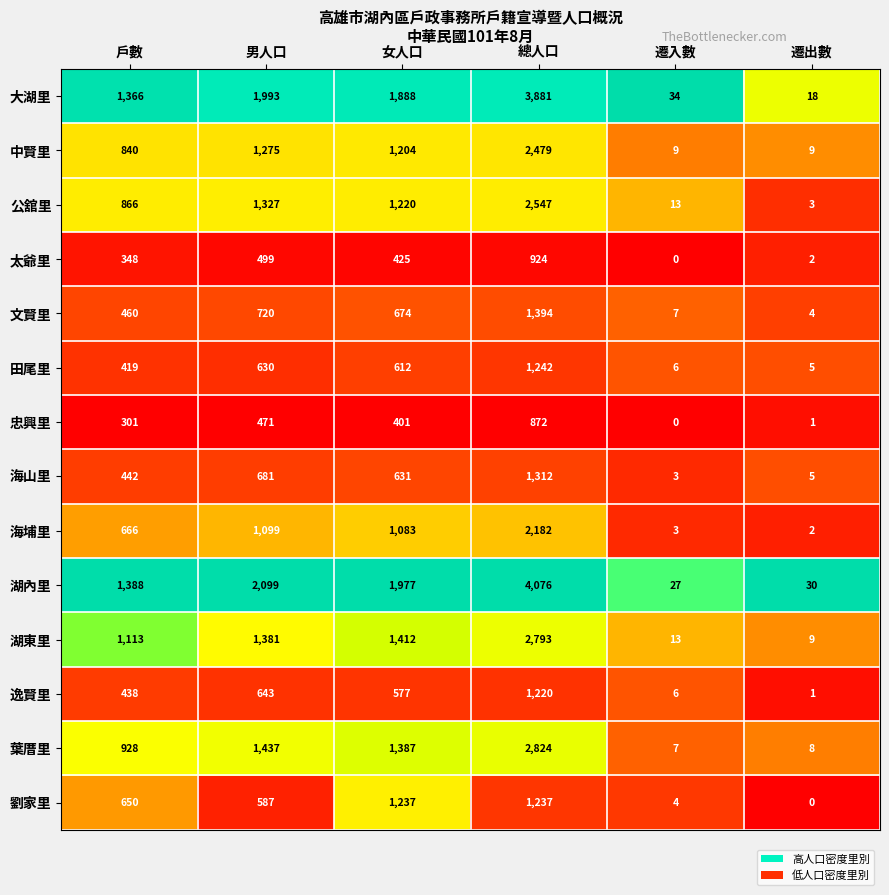

True or false: 田尾里 has a value of 7 at 遷出數.

False